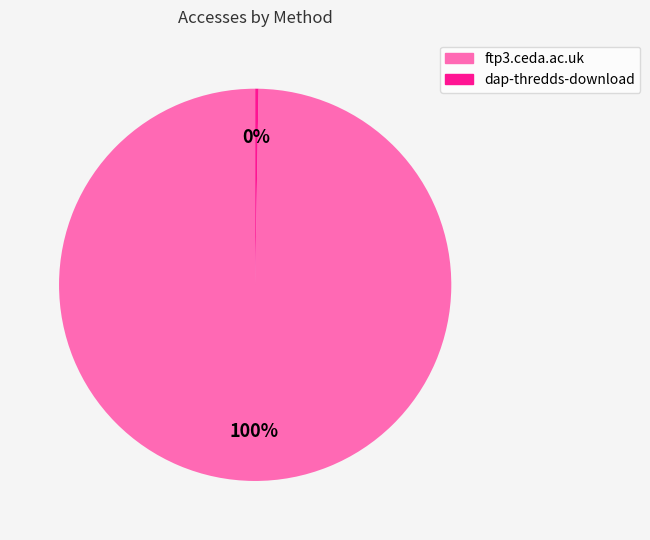

True or false: ftp3.ceda.ac.uk accounts for 100% of the total.

True